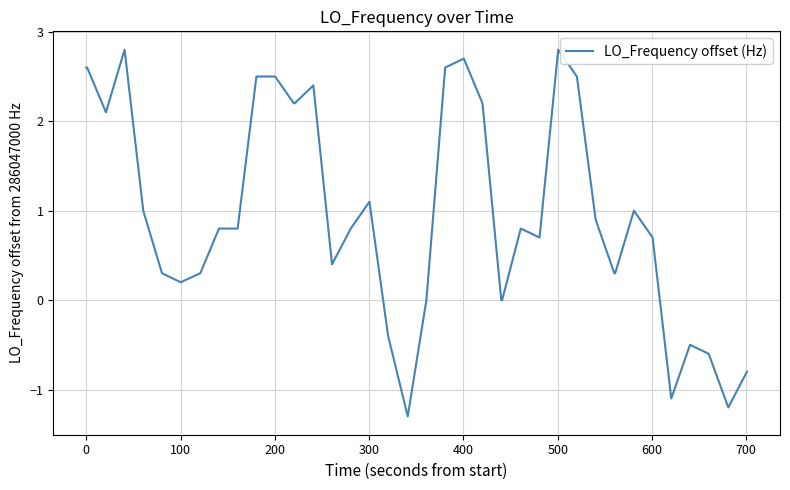

What is the difference between the maximum and minimum values?

4.1